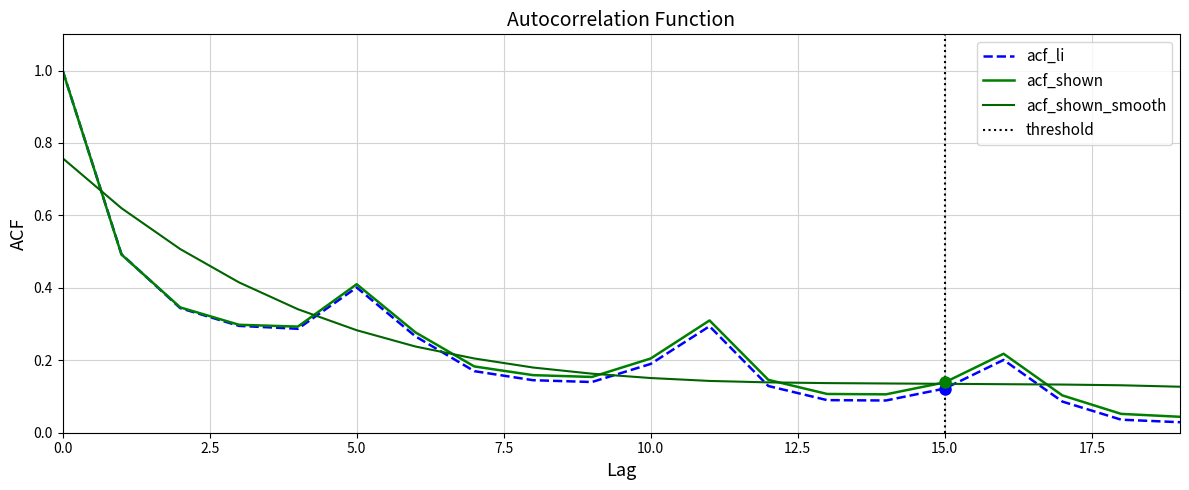

What are all the series names shown in the legend?

acf_li, acf_shown, acf_shown_smooth